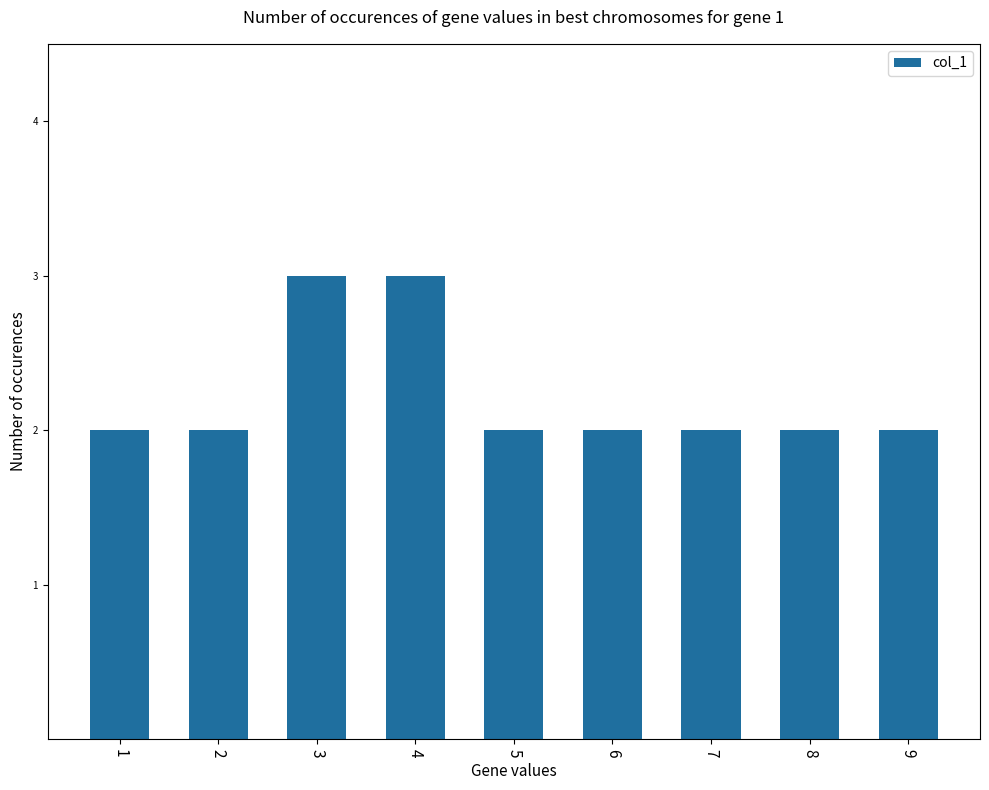

How many bars are there in total?

9